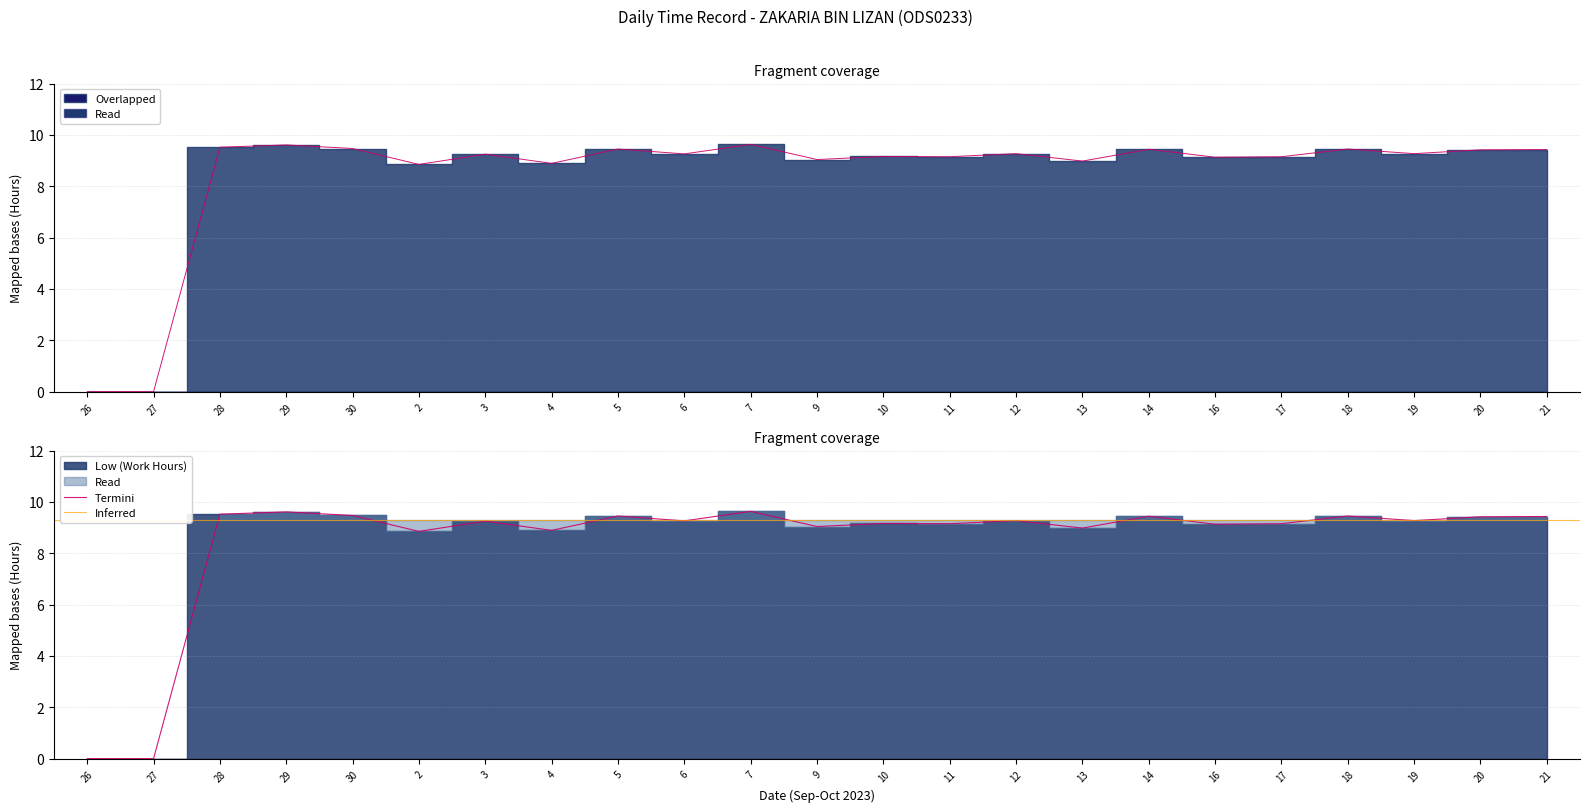

Read the value at 21.

9.4